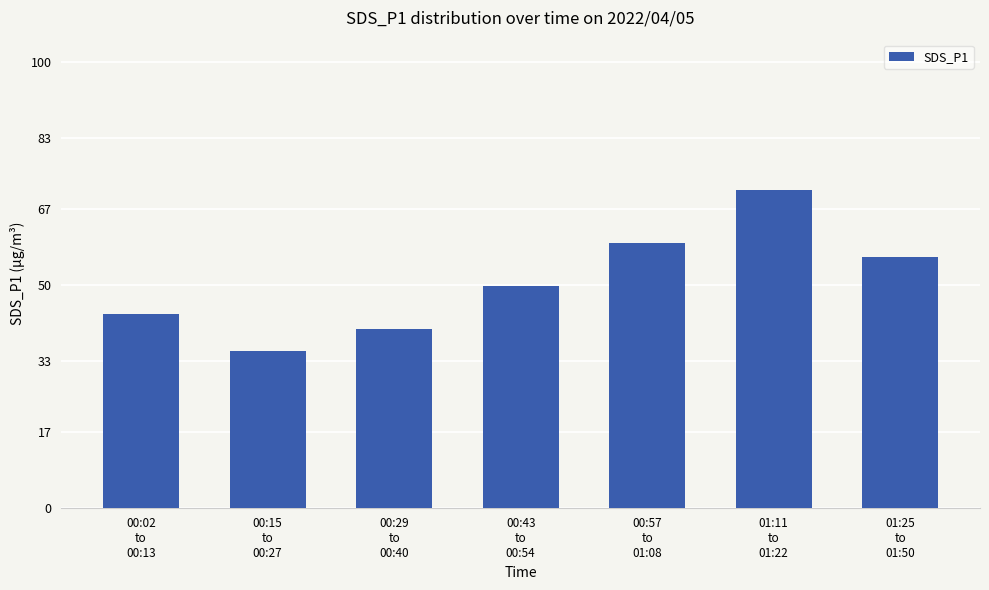

What is the label of the 2nd bar from the left?

00:15
to
00:27